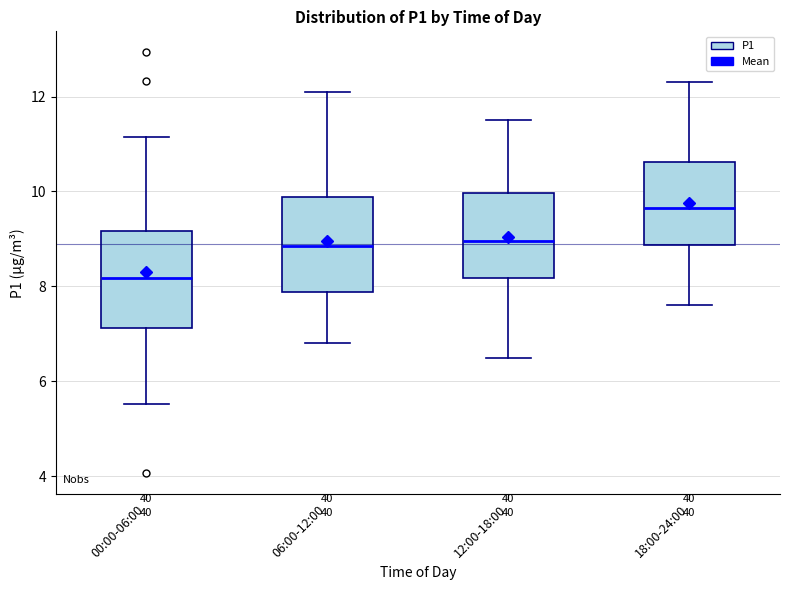

Where is the lower edge of the box for 00:00-06:00 on the y-axis? The values are not printed on the chart, so give them approximately, as read against the axis.

7.2